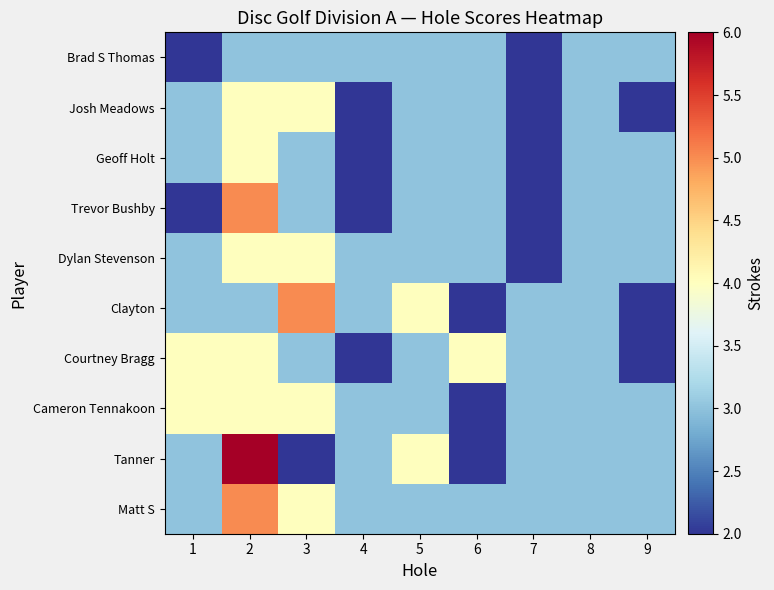

Reading left to right, list all the values displayed in this chart.

Brad S Thomas: 1=2	2=3	3=3	4=3	5=3	6=3	7=2	8=3	9=3
Josh Meadows: 1=3	2=4	3=4	4=2	5=3	6=3	7=2	8=3	9=2
Geoff Holt: 1=3	2=4	3=3	4=2	5=3	6=3	7=2	8=3	9=3
Trevor Bushby: 1=2	2=5	3=3	4=2	5=3	6=3	7=2	8=3	9=3
Dylan Stevenson: 1=3	2=4	3=4	4=3	5=3	6=3	7=2	8=3	9=3
Clayton: 1=3	2=3	3=5	4=3	5=4	6=2	7=3	8=3	9=2
Courtney Bragg: 1=4	2=4	3=3	4=2	5=3	6=4	7=3	8=3	9=2
Cameron Tennakoon: 1=4	2=4	3=4	4=3	5=3	6=2	7=3	8=3	9=3
Tanner: 1=3	2=6	3=2	4=3	5=4	6=2	7=3	8=3	9=3
Matt S: 1=3	2=5	3=4	4=3	5=3	6=3	7=3	8=3	9=3